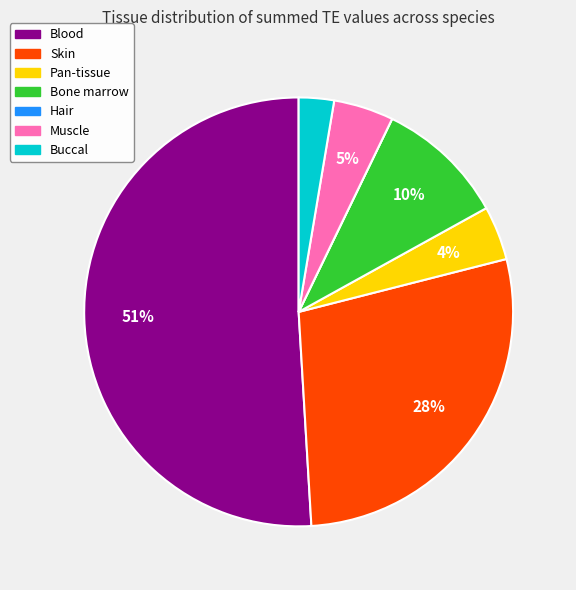

To the nearest percent, what portion does Pan-tissue represent?

4%